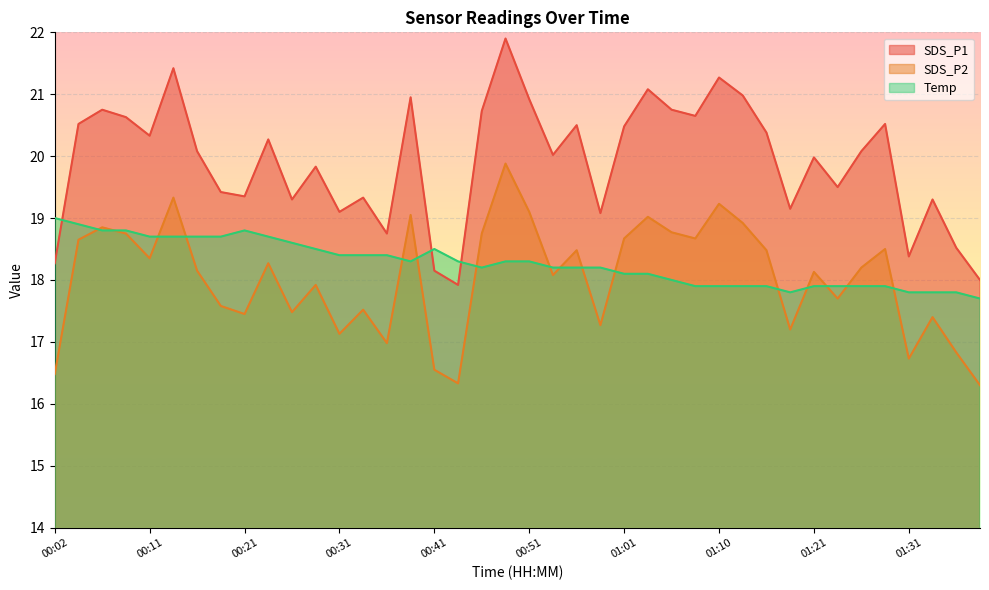

Which series has the largest total across all categories?

SDS_P1